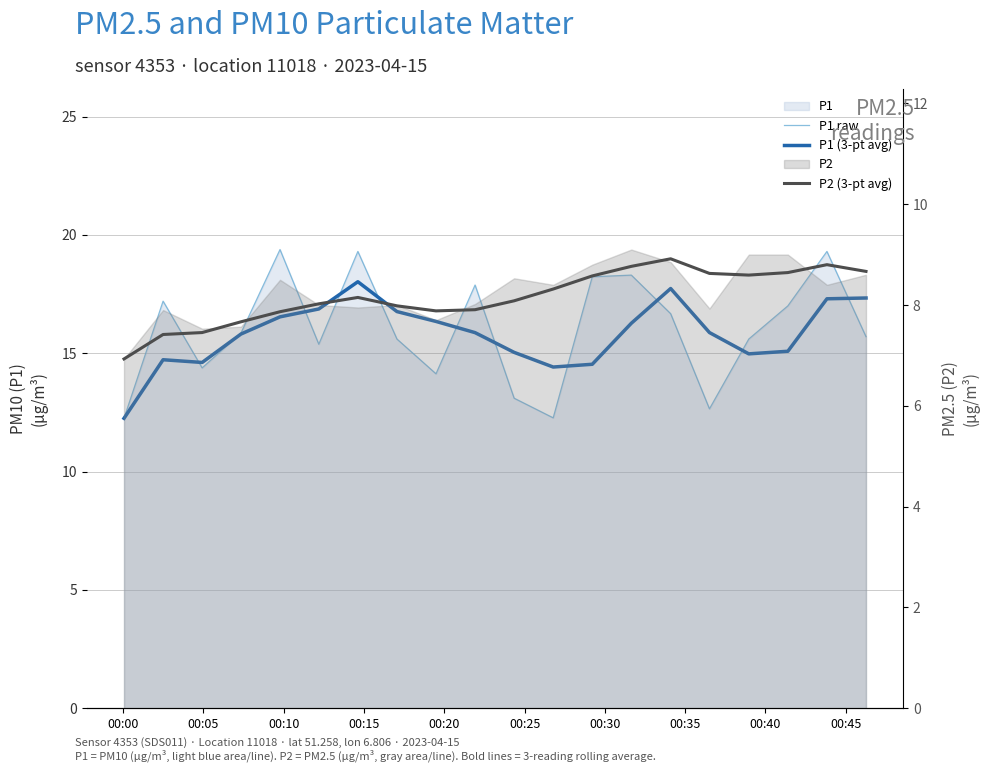

What is the maximum value for P2 (3-pt avg)?

8.9